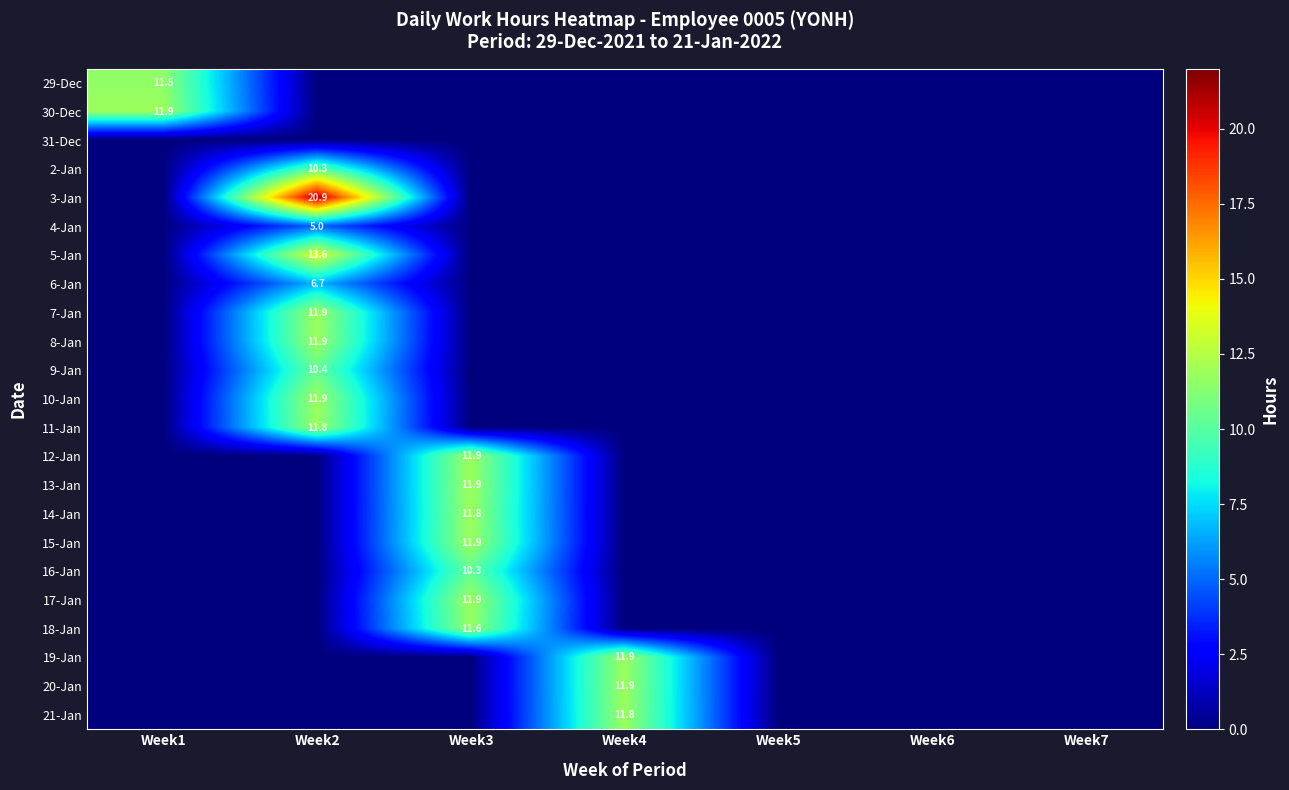

True or false: 3-Jan has a value of 20.9 at Week2.

True